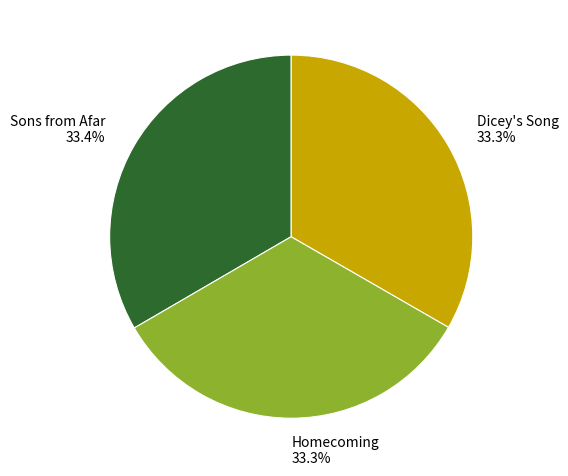

What is the ratio of the value at Homecoming to the value at Sons from Afar?

1.0